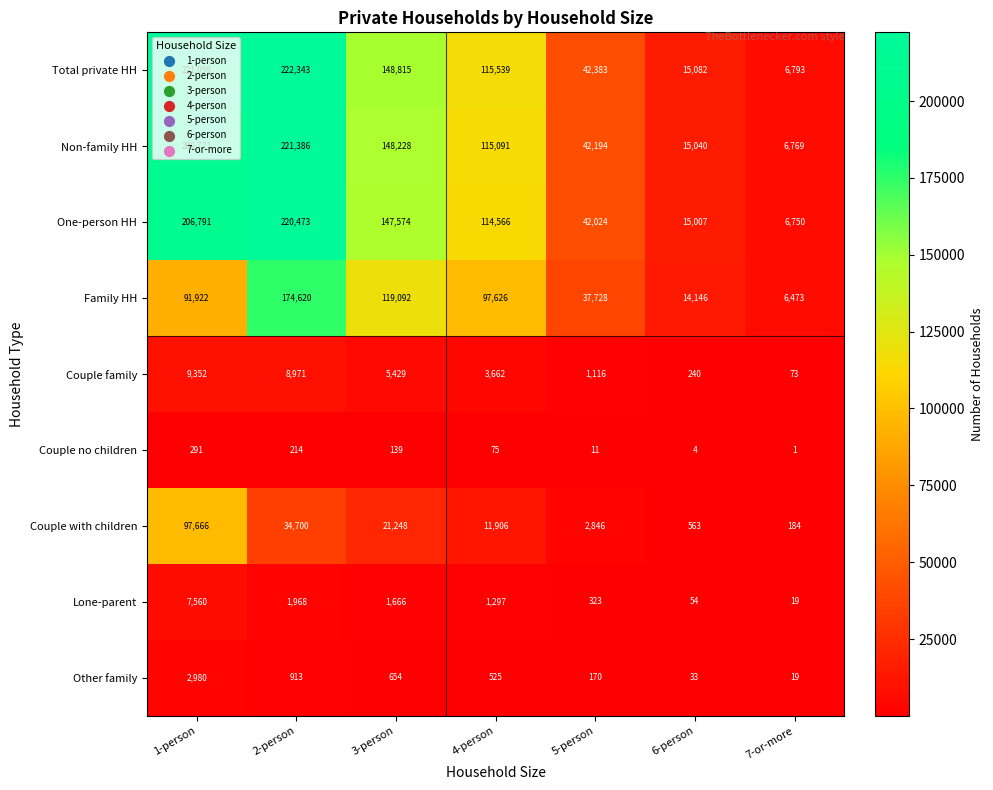

What is the difference between the highest and lowest values at 3-person?

148676